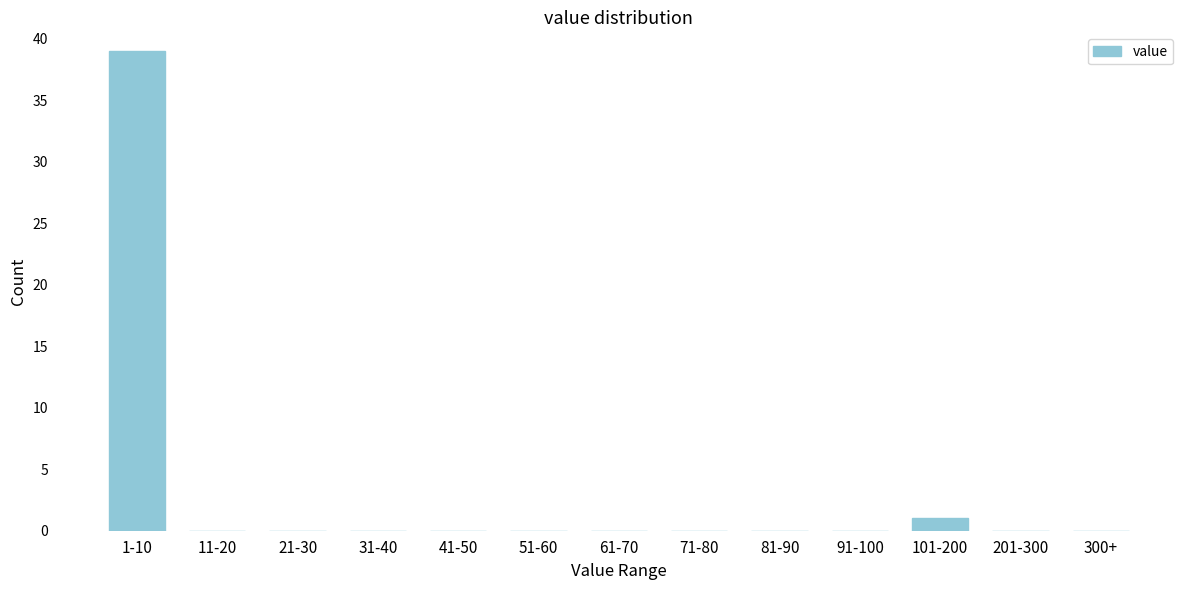

Reading right to left, what are all the values shown in this chart?

300+=0	201-300=0	101-200=1	91-100=0	81-90=0	71-80=0	61-70=0	51-60=0	41-50=0	31-40=0	21-30=0	11-20=0	1-10=39